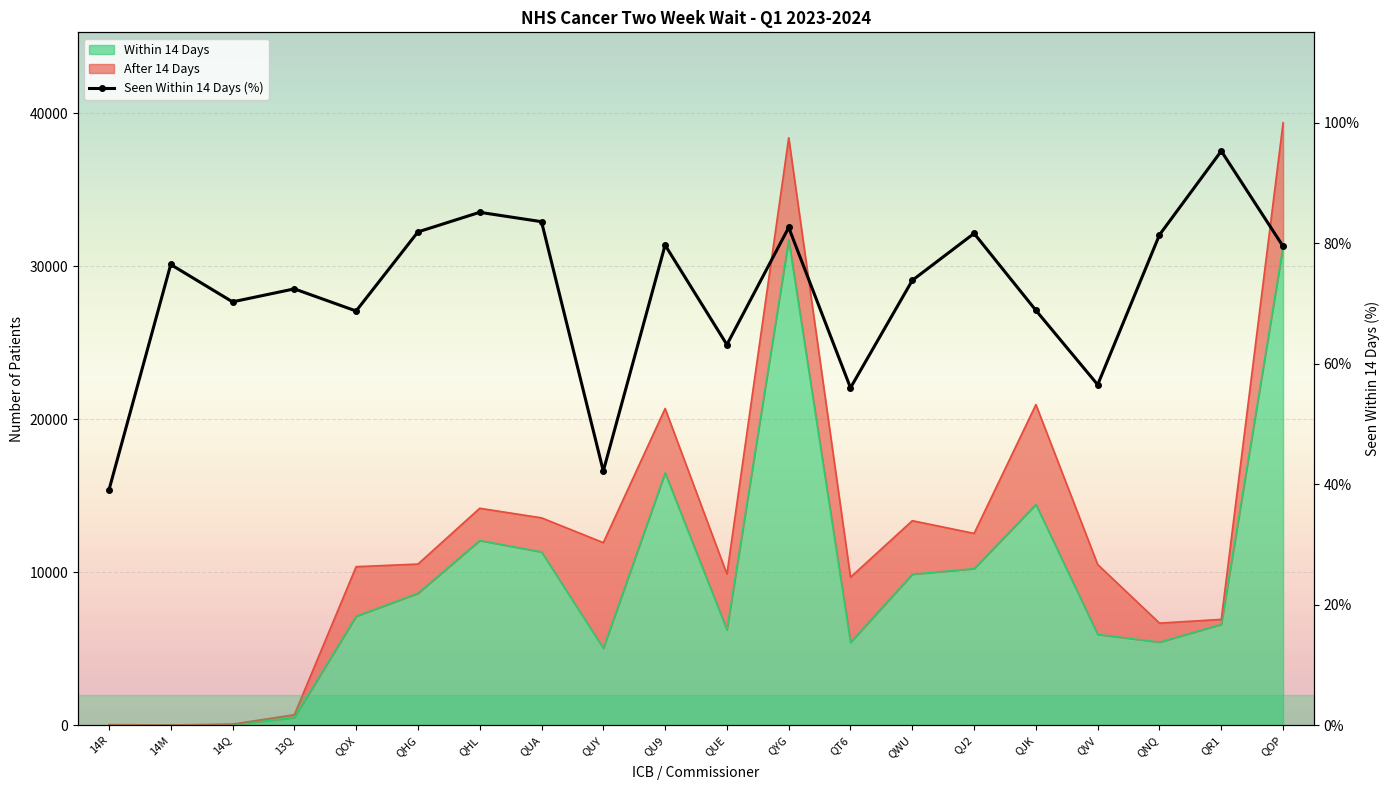

Where is the first local maximum?

14M